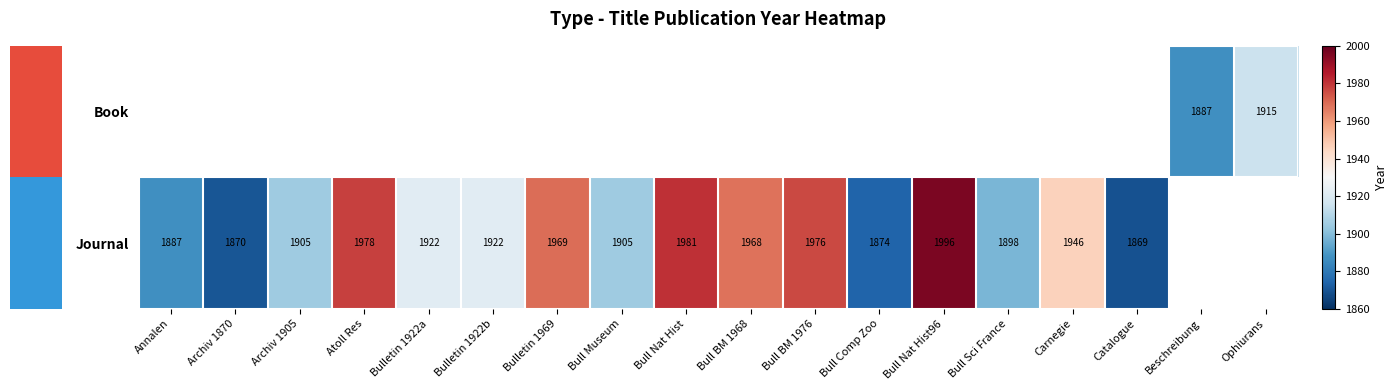

Is it true that Journal equals 1870 at Archiv 1870?

True